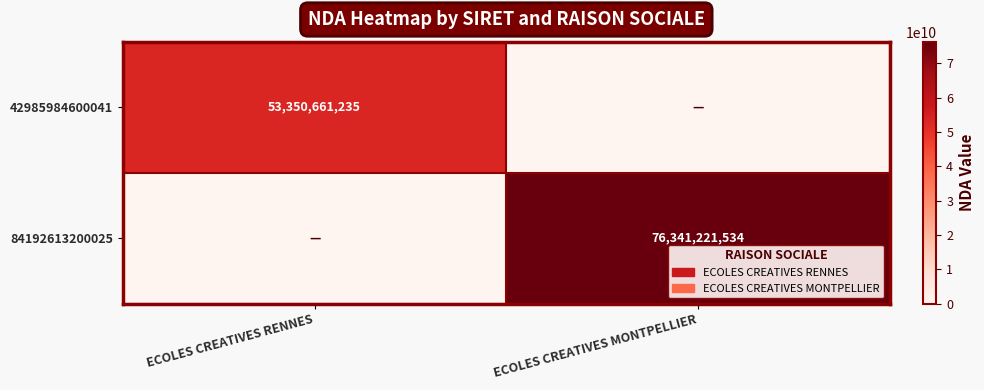

What is the difference between the highest and lowest values at ECOLES CREATIVES MONTPELLIER?

76341221534